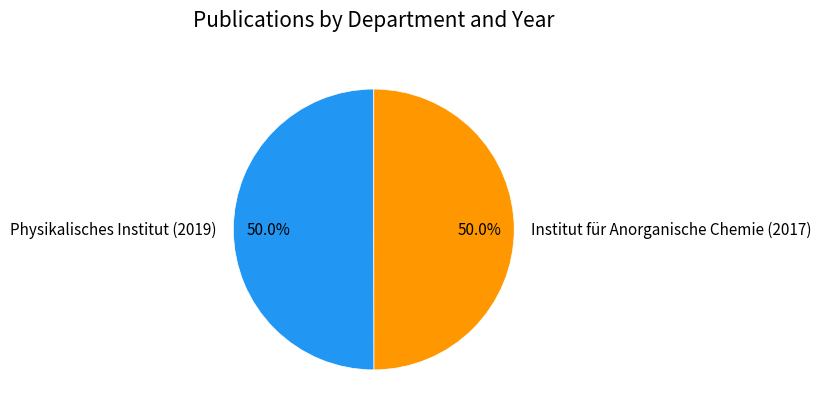

What percentage is the Institut für Anorganische Chemie (2017) slice, to the nearest percent?

50%